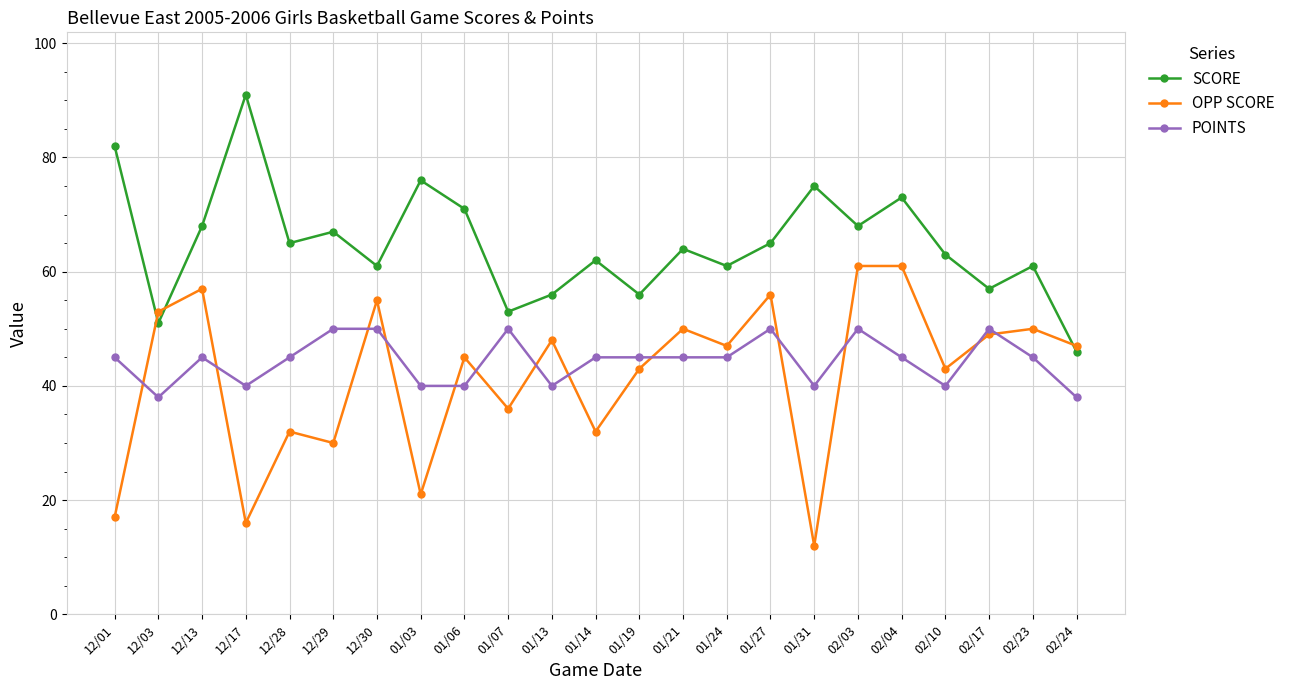

Does the chart have visible grid lines?

Yes